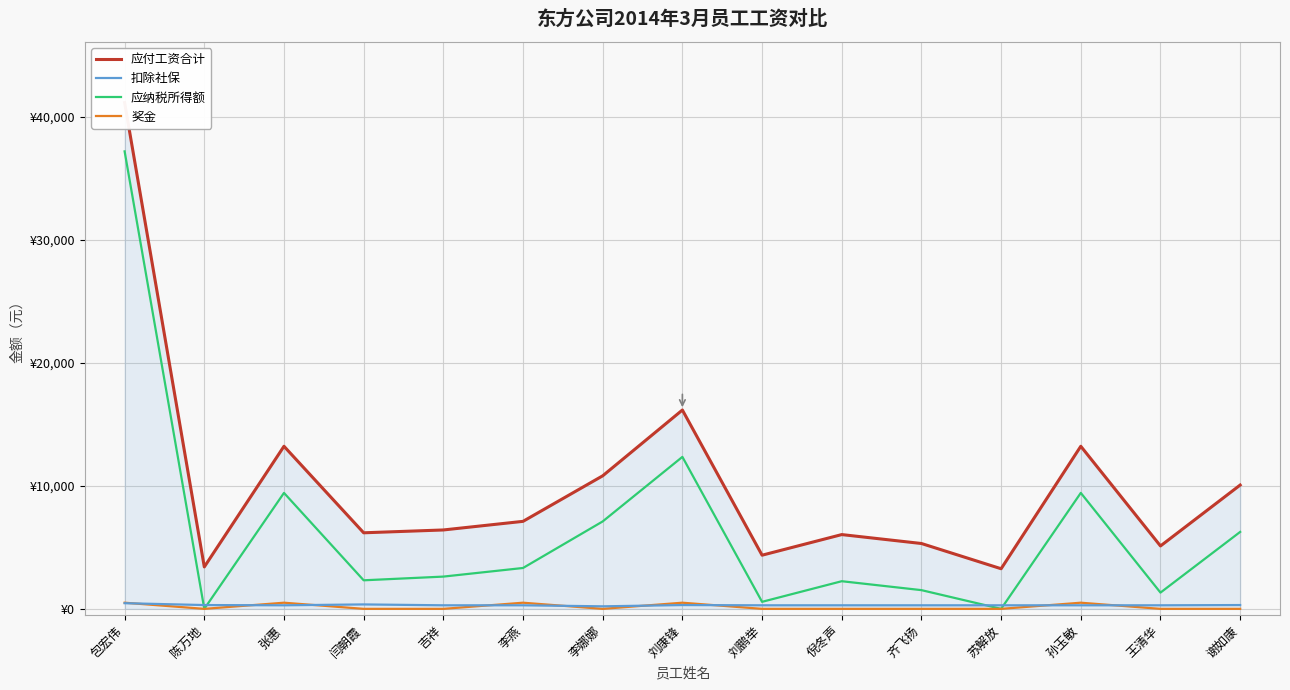

True or false: 应付工资合计 and 奖金 cross at least once.

False